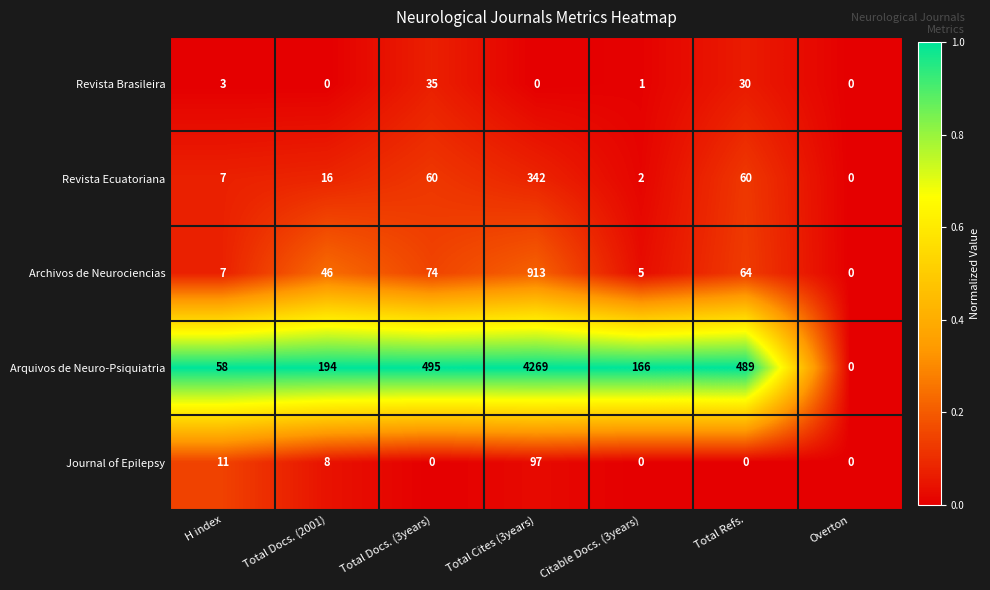

The value of Journal of Epilepsy at Total Refs. is 0. True or false?

True